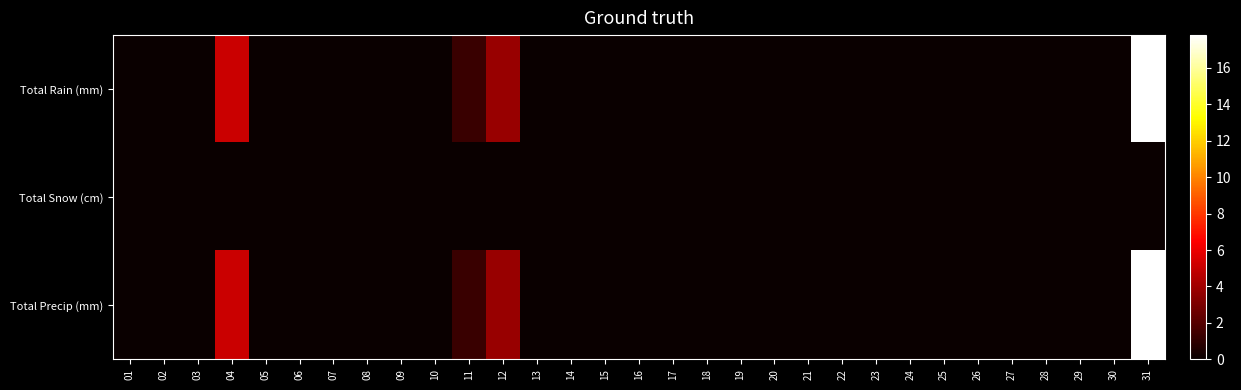

Which series has the largest range (max minus min)?

Total Rain (mm)